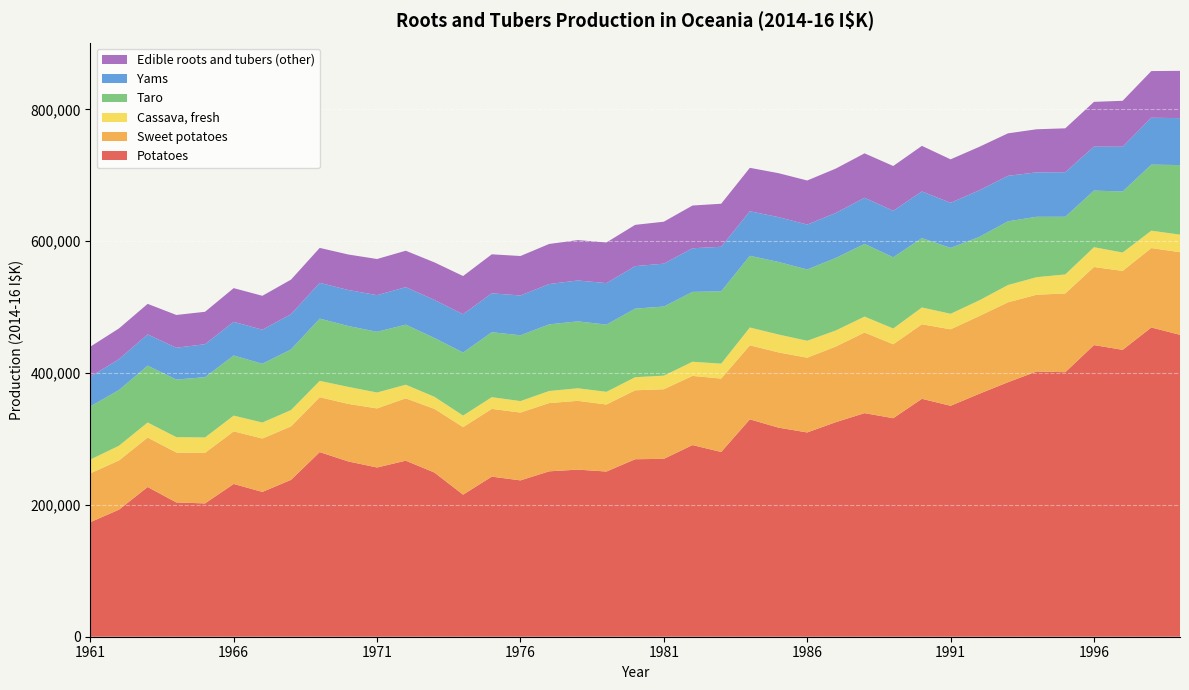

Reading left to right, what are all the values shown in this chart?

Potatoes: 173777	192739	227093	203686	202195	231727	219622	237964	280030	265829	256703	267036	249035	215473	242834	237149	250877	253456	250563	269224	269825	290690	280237	329713	317141	309830	325492	339132	331451	360871	350295	368486	386022	402305	401231	442373	435162	469054	457934
Sweet potatoes: 74068	74612	74996	75730	76640	79783	80997	81093	83320	87277	89606	94583	96577	102467	102751	102882	103532	104347	101654	104595	105591	104960	111276	112340	114090	113385	114717	122286	112140	113040	116010	117899	121223	116428	119453	118422	119714	120467	125314
Cassava, fresh: 20894	22384	22883	23336	23427	23887	24295	24747	24718	25824	24128	20657	18330	17495	17768	17391	18299	19052	19258	19854	20546	21437	22675	26989	27170	25697	24404	24168	23953	25509	23552	23839	26215	26629	28860	30021	27919	26363	26664
Taro: 80593	84434	86188	87315	91463	91162	89101	92027	94441	92311	92081	91057	89245	95618	98510	99826	101073	101504	101961	103975	104903	105966	109727	108791	110066	108142	109987	110231	107985	105227	99901	96263	96602	91605	87475	85888	92523	100190	105509
Yams: 44981	46819	47402	48248	49981	51066	51667	53408	54268	54665	55569	56914	57684	58080	59044	60334	61158	62008	62920	64481	65025	66140	67583	67524	67974	68101	68209	70030	70570	70752	68407	70651	69040	67382	67564	66665	67898	71144	71177
Edible roots and tubers (other): 45645	46649	46334	49735	49158	51132	51427	52452	52998	53816	54837	55235	56949	57975	59124	59890	60783	61242	61702	62577	63625	64862	65255	65870	66666	66885	67334	67353	67909	69149	65938	65936	64417	65369	66569	67937	69685	70768	71745